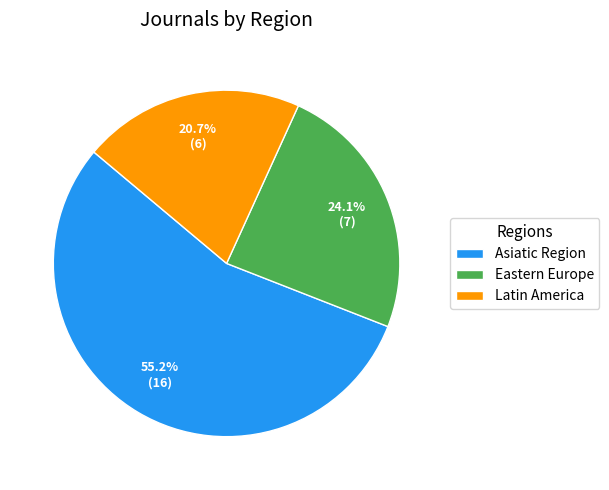

Approximately how many times larger is the value at Latin America compared to Eastern Europe?

0.9